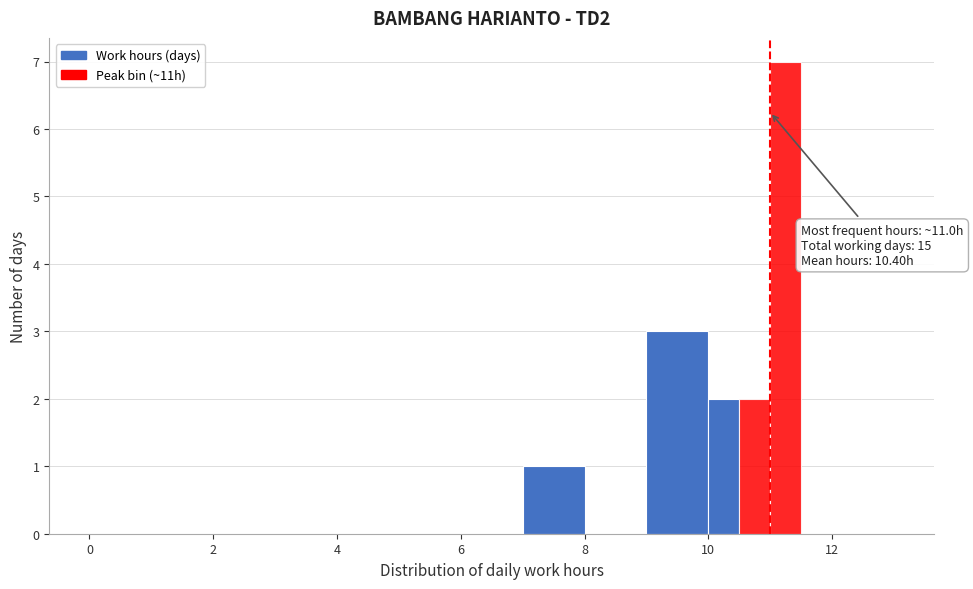

Read against the x-axis, roughly where is the centre of the tallest bar?

11.2